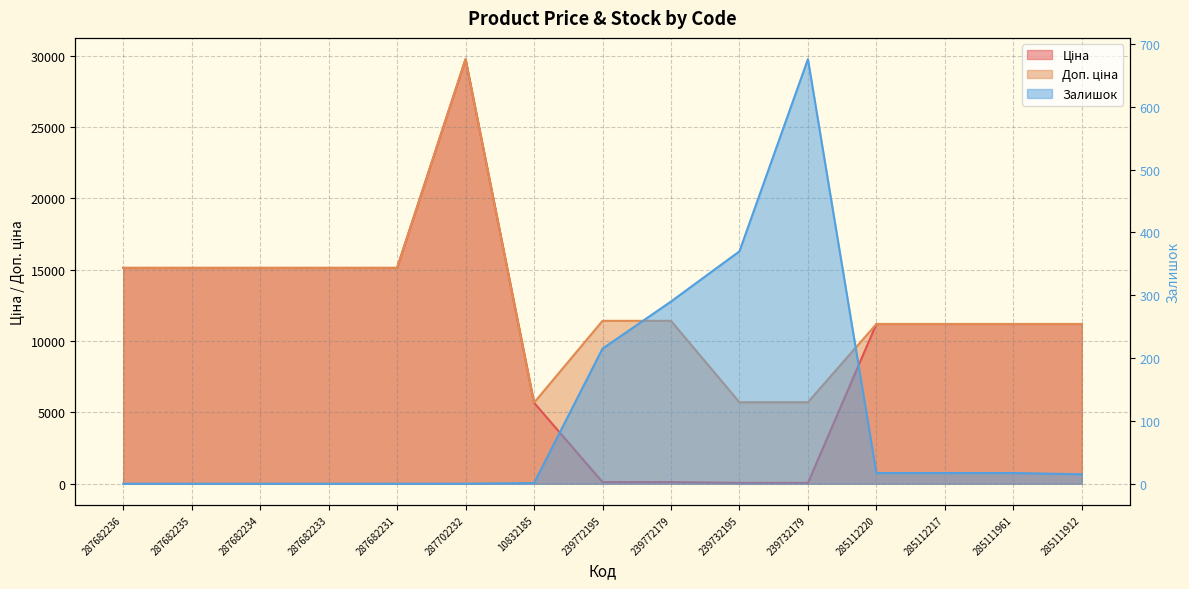

Reading right to left, what are all the values shown in this chart?

Ціна line: 285111912=11188.2	285111961=11188.2	285112217=11188.2	285112220=11188.2	239732179=57.0	239732195=57.0	239772179=114.1	239772195=114.1	10832185=5673.8	287702232=29747.2	287682231=15120.0	287682233=15120.0	287682234=15120.0	287682235=15120.0	287682236=15120.0
Доп. ціна line: 285111912=11188.2	285111961=11188.2	285112217=11188.2	285112220=11188.2	239732179=5705.0	239732195=5705.0	239772179=11410.0	239772195=11410.0	10832185=5673.8	287702232=29747.2	287682231=15120.0	287682233=15120.0	287682234=15120.0	287682235=15120.0	287682236=15120.0
Залишок line: 285111912=15.0	285111961=17.0	285112217=17.0	285112220=17.0	239732179=676.0	239732195=370.0	239772179=290.0	239772195=215.0	10832185=1.0	287702232=0.0	287682231=0.0	287682233=0.0	287682234=0.0	287682235=0.0	287682236=0.0